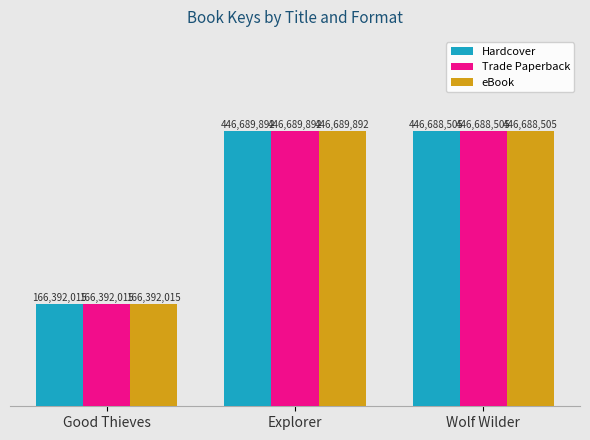

Rank the categories by Trade Paperback value from highest to lowest.

Explorer, Wolf Wilder, Good Thieves